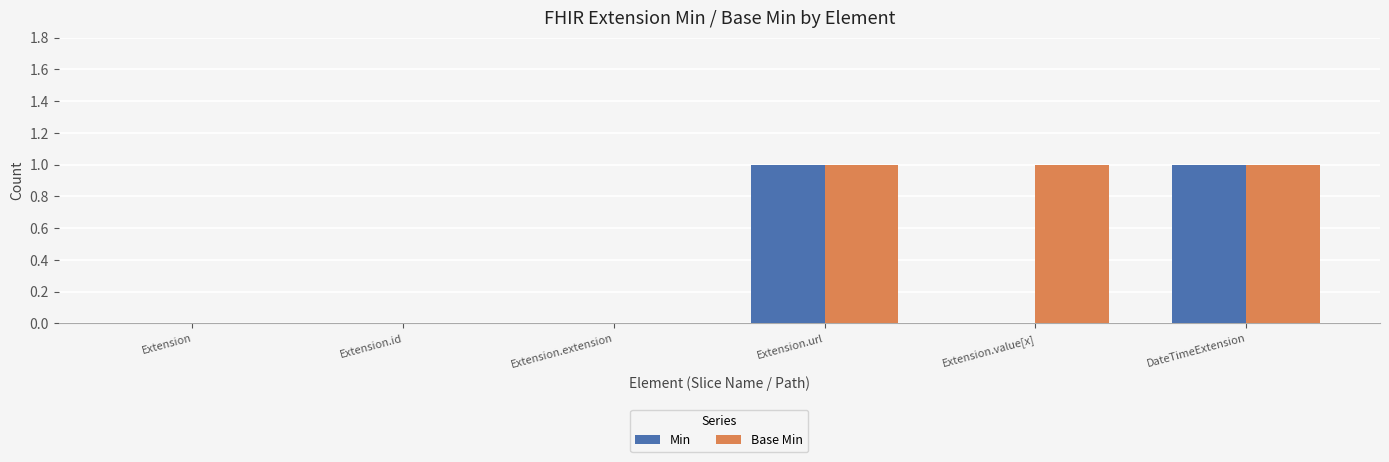

Between Extension.value[x] and DateTimeExtension, which series saw the biggest shift?

Min